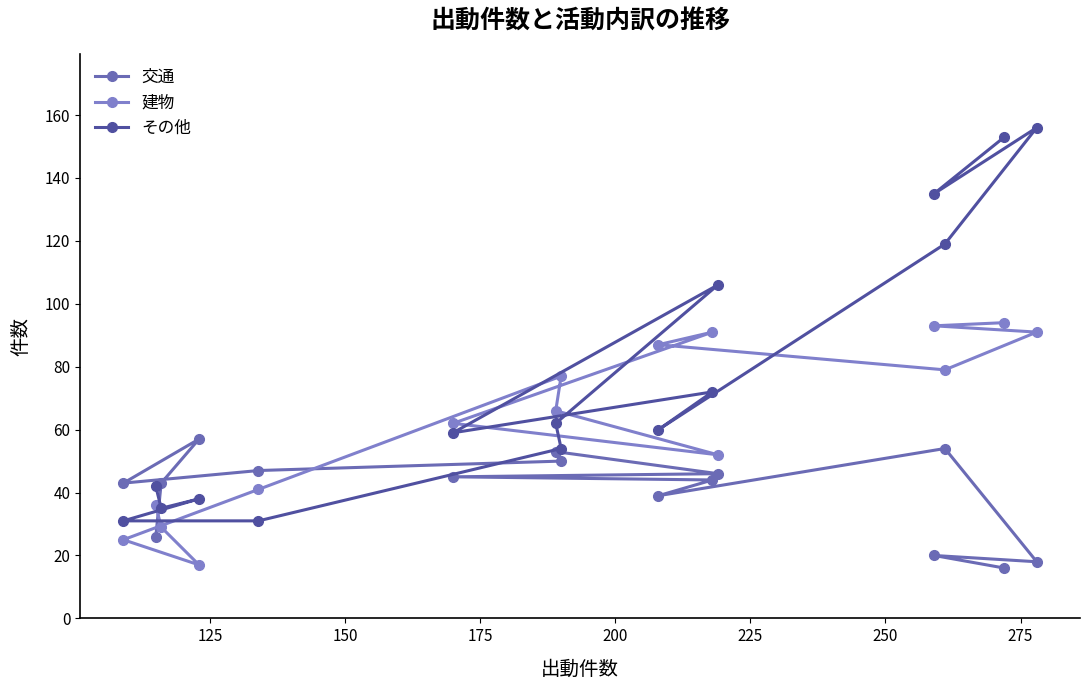

What is the total value across all series at 250?

181